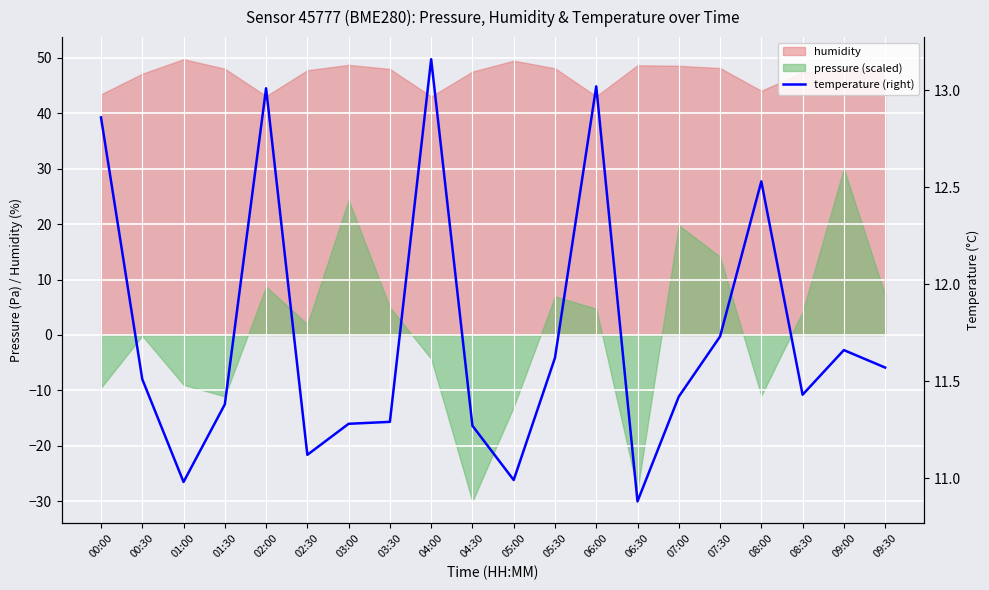

What is the greatest value displayed?

13.2